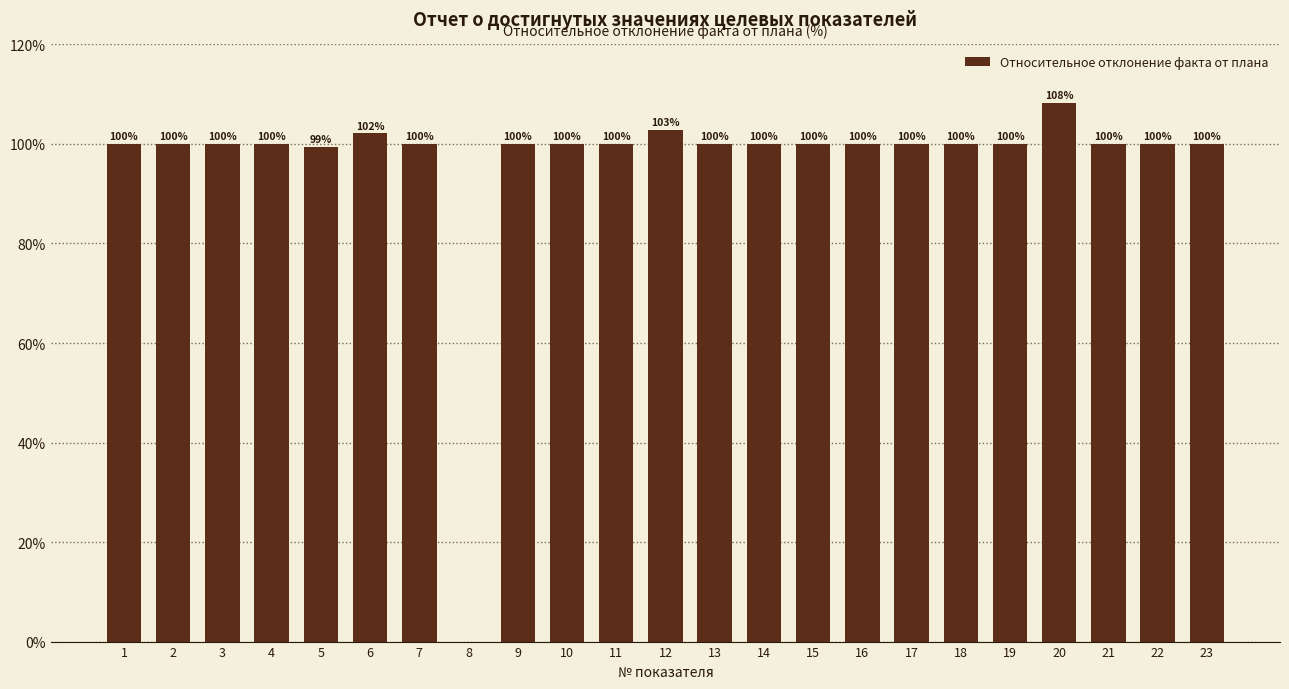

Where is the data nearest to the value 54?

5